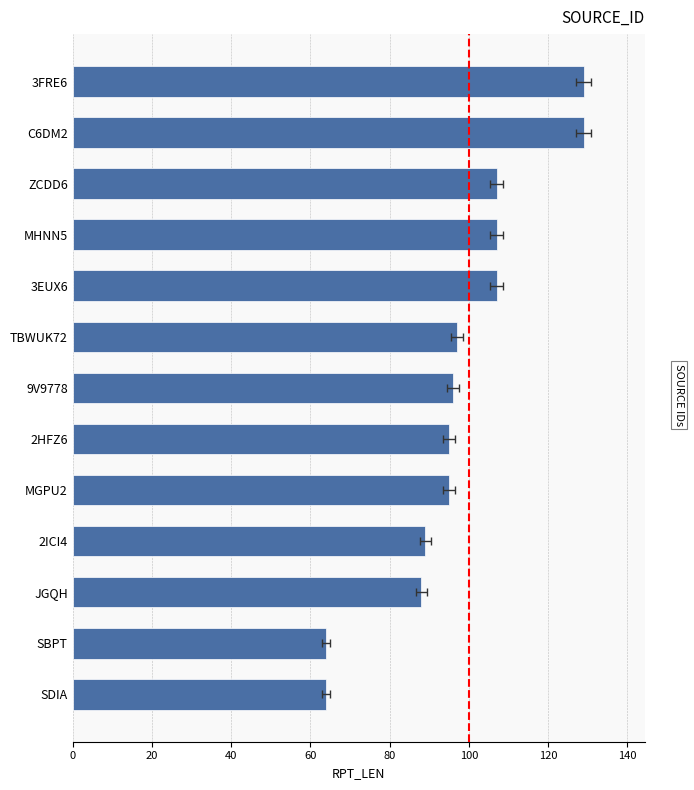

Are the bars grouped side by side (vs. stacked)?

No